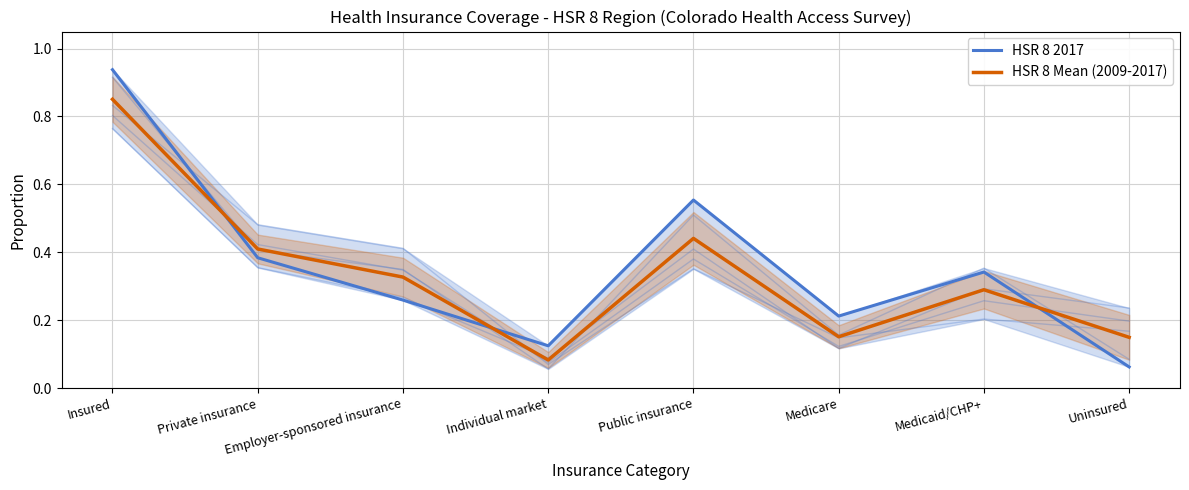

What is the difference between the maximum and minimum values in the HSR 8 Mean (2009-2017) series?

0.8